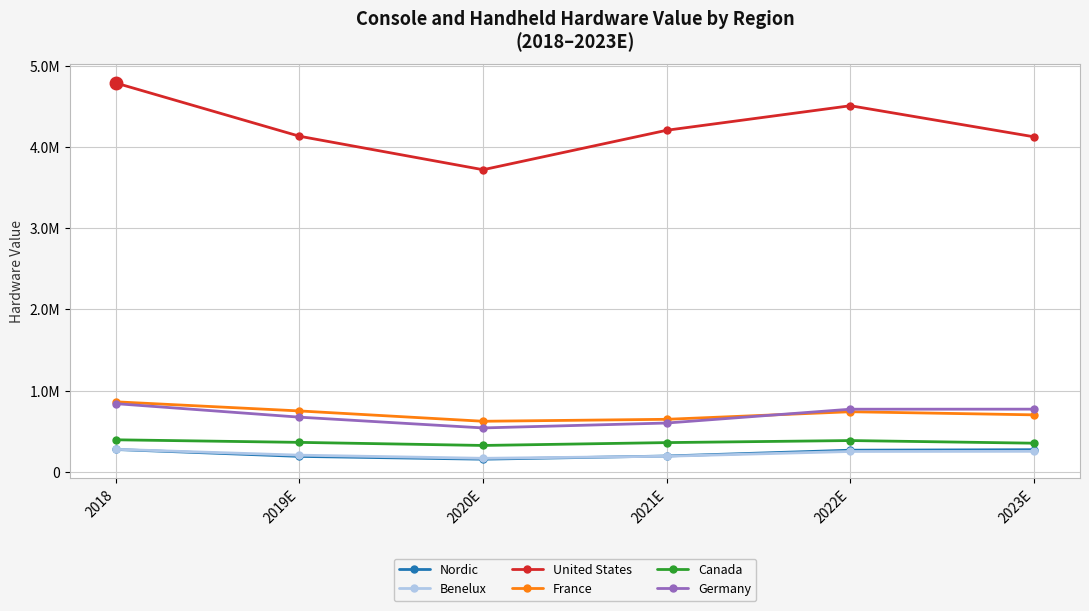

At how many categories does at least one series exceed 1113485?

6